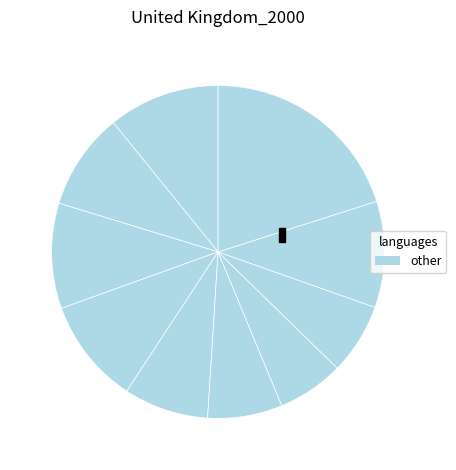

Does any single category account for the majority?

No